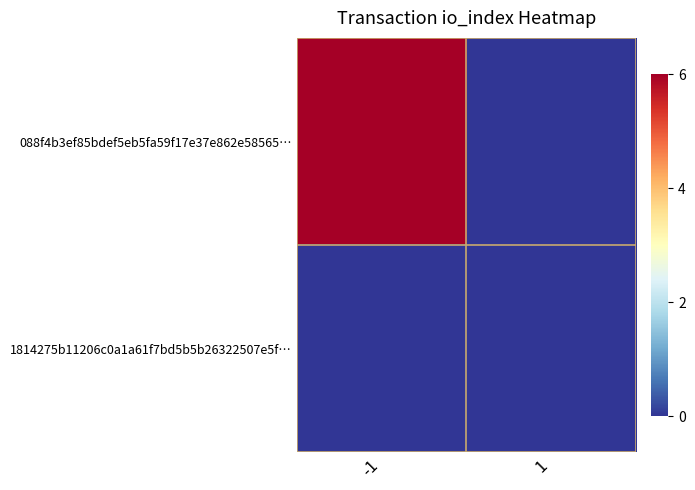

At 1, list the series in order from largest to smallest.

088f4b3ef85bdef5eb5fa59f17e37e862e58565…, 1814275b11206c0a1a61f7bd5b5b26322507e5f…